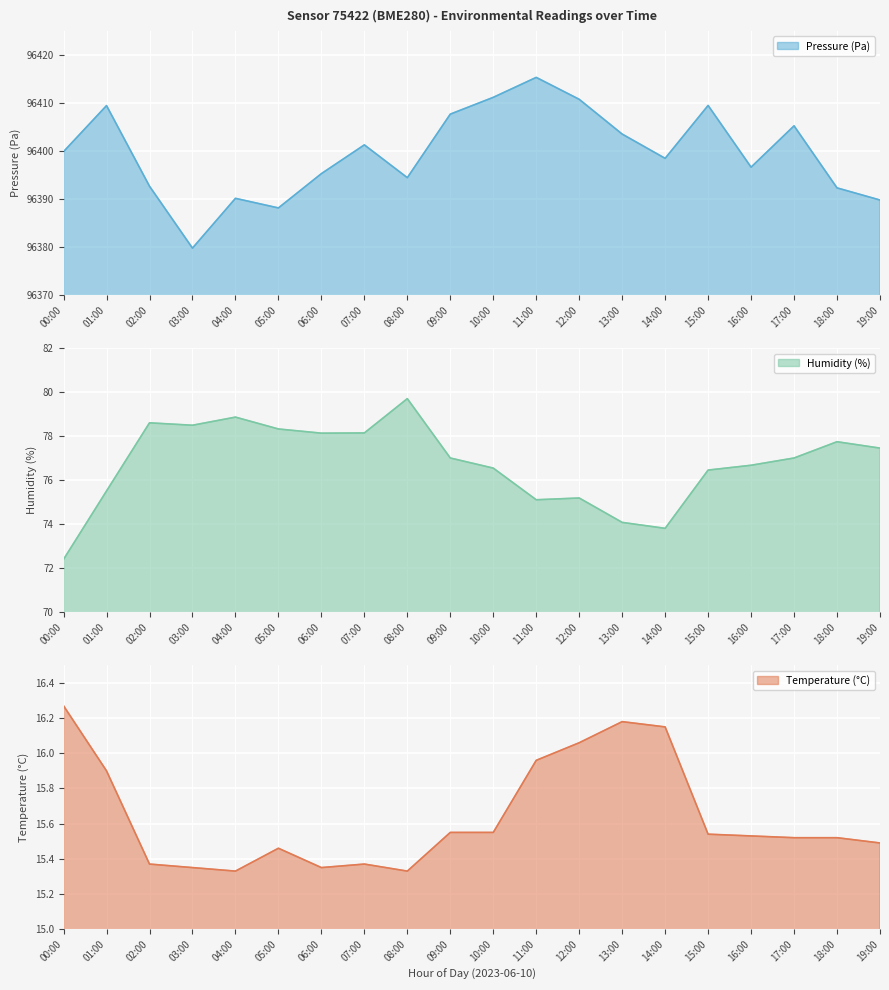

Which category has the highest value across all series?

11:00